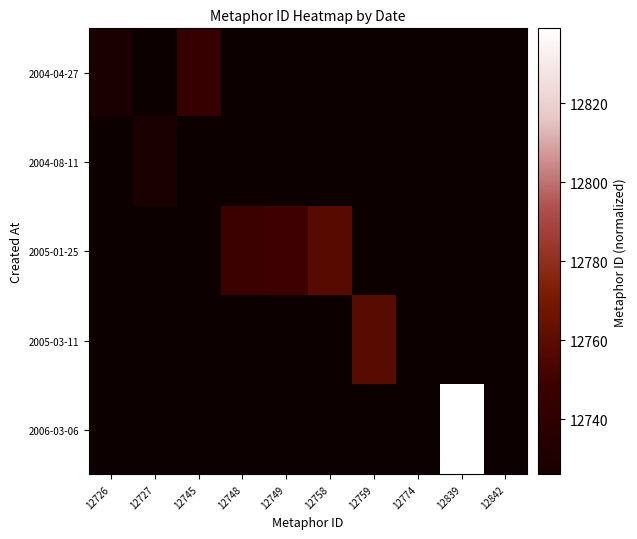

Between 12774 and 12748, which is larger?

12748